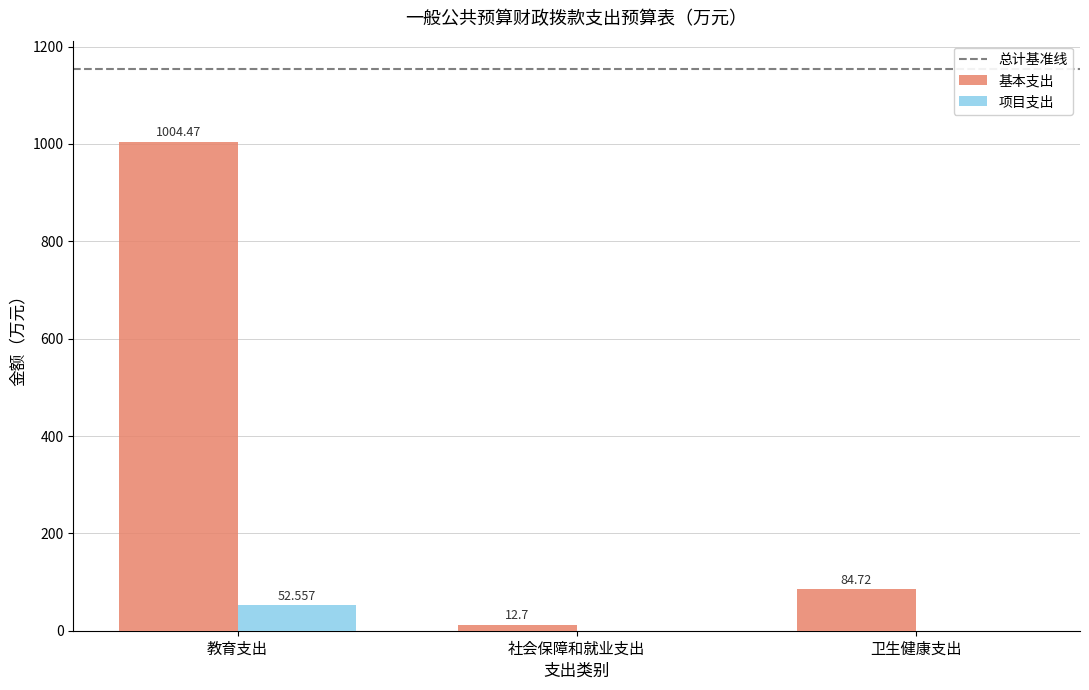

Between 教育支出 and 社会保障和就业支出, which series saw the biggest shift?

基本支出